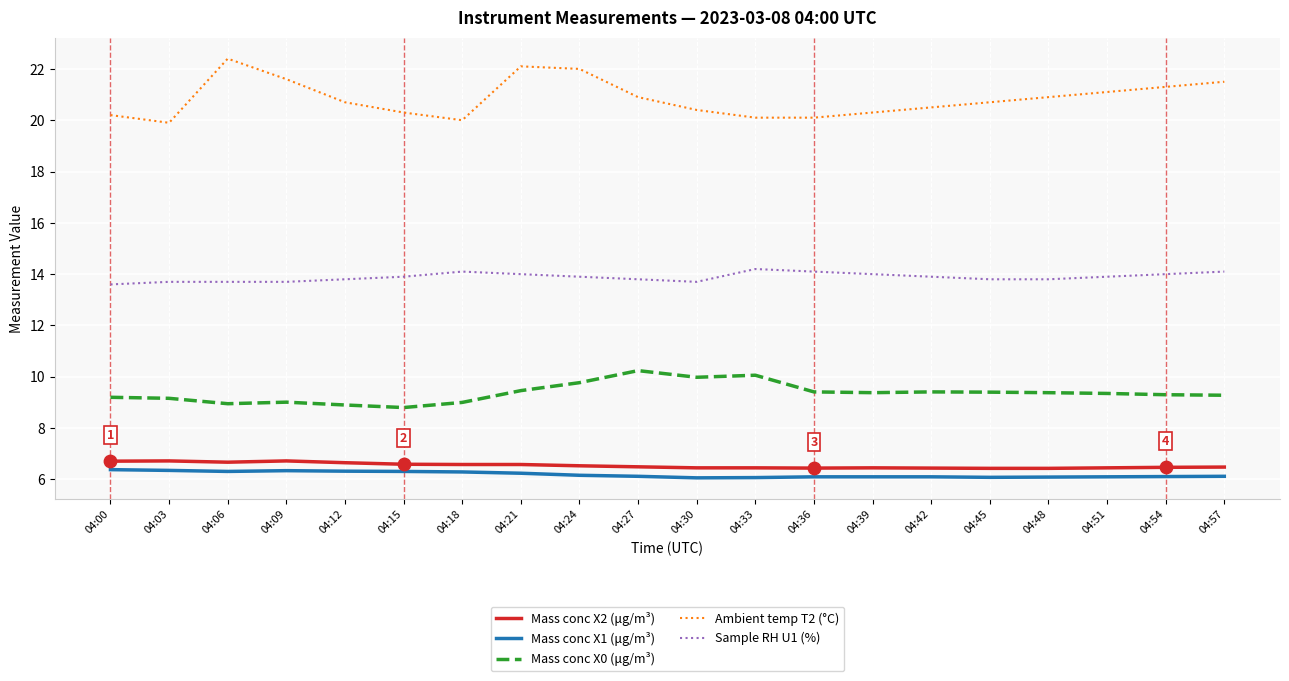

What is the spread (max minus min) of values at 04:09?

15.3